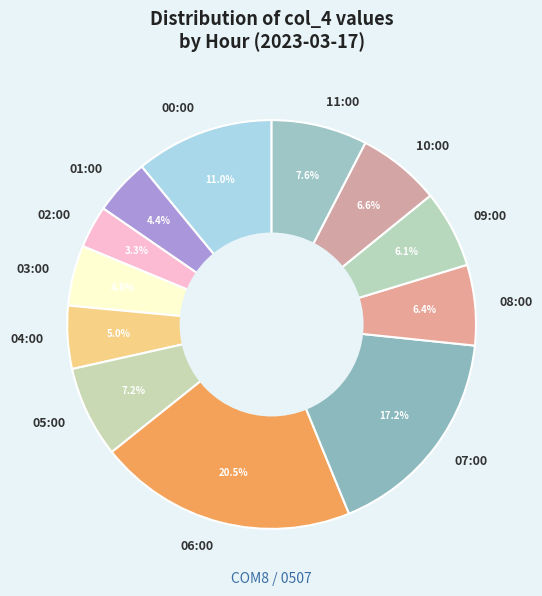

Does 06:00 represent more than half of the total?

No